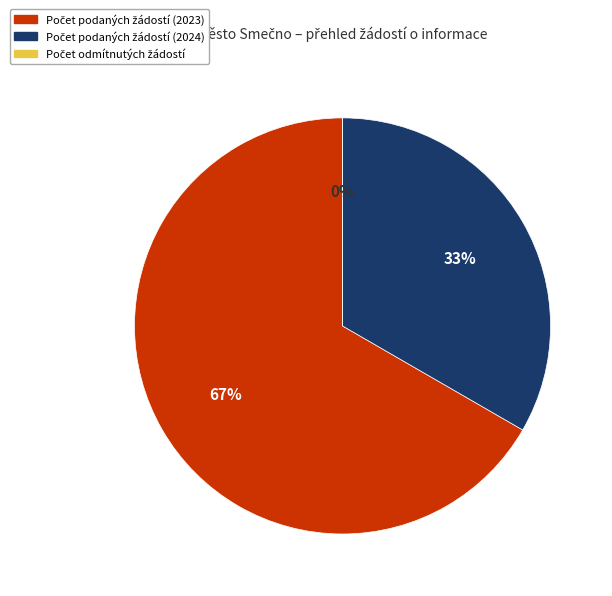

To the nearest percent, what is the combined percentage of Počet podaných žádostí (2023) and Počet odmítnutých žádostí?

67%